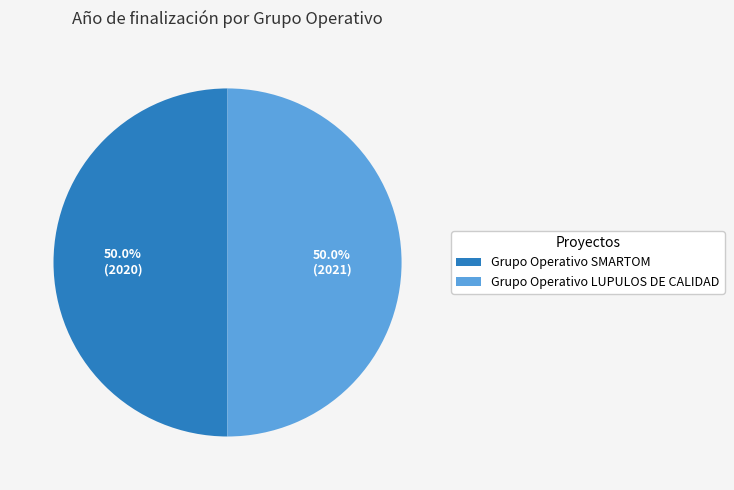

Is it true that Grupo Operativo SMARTOM is 50% of the pie?

True